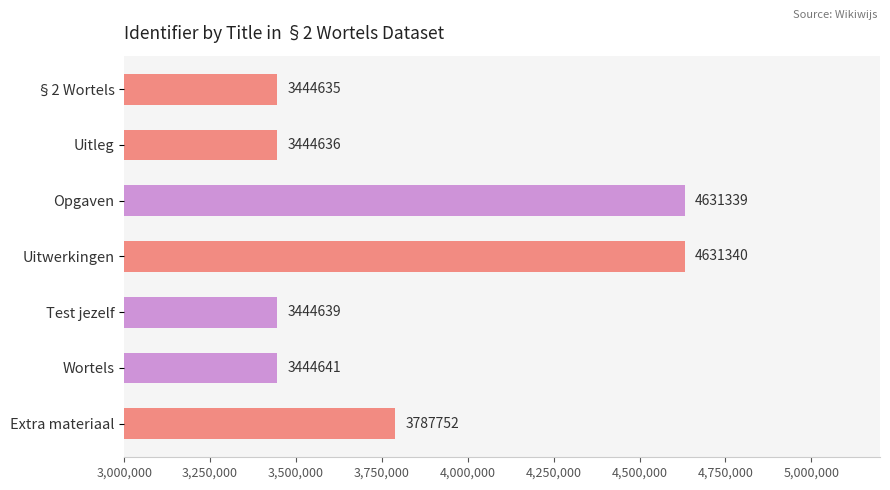

List the labels in order of value, largest first.

Uitwerkingen, Opgaven, Extra materiaal, Wortels, Test jezelf, Uitleg, §2 Wortels